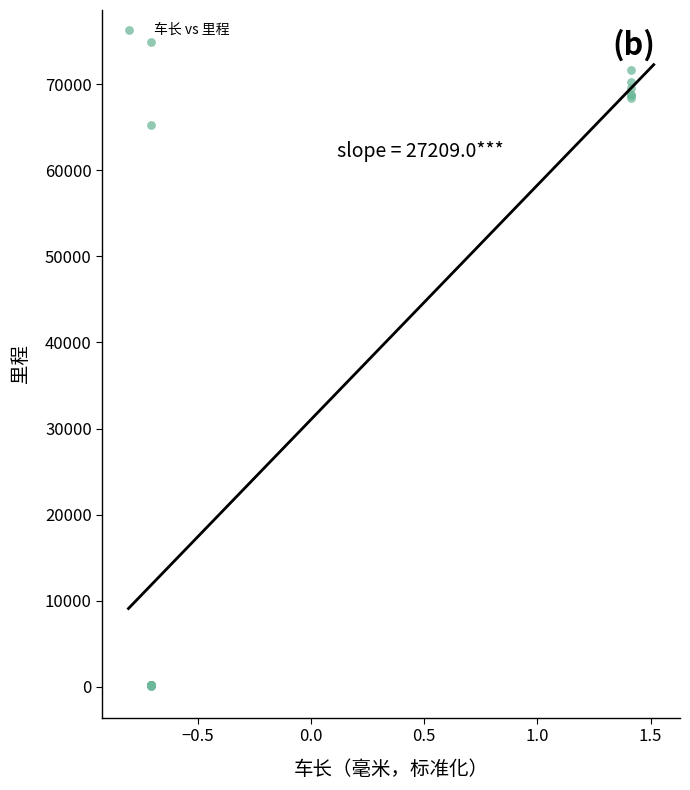

What Y value in the scatter plot is closest to 37509?

65231